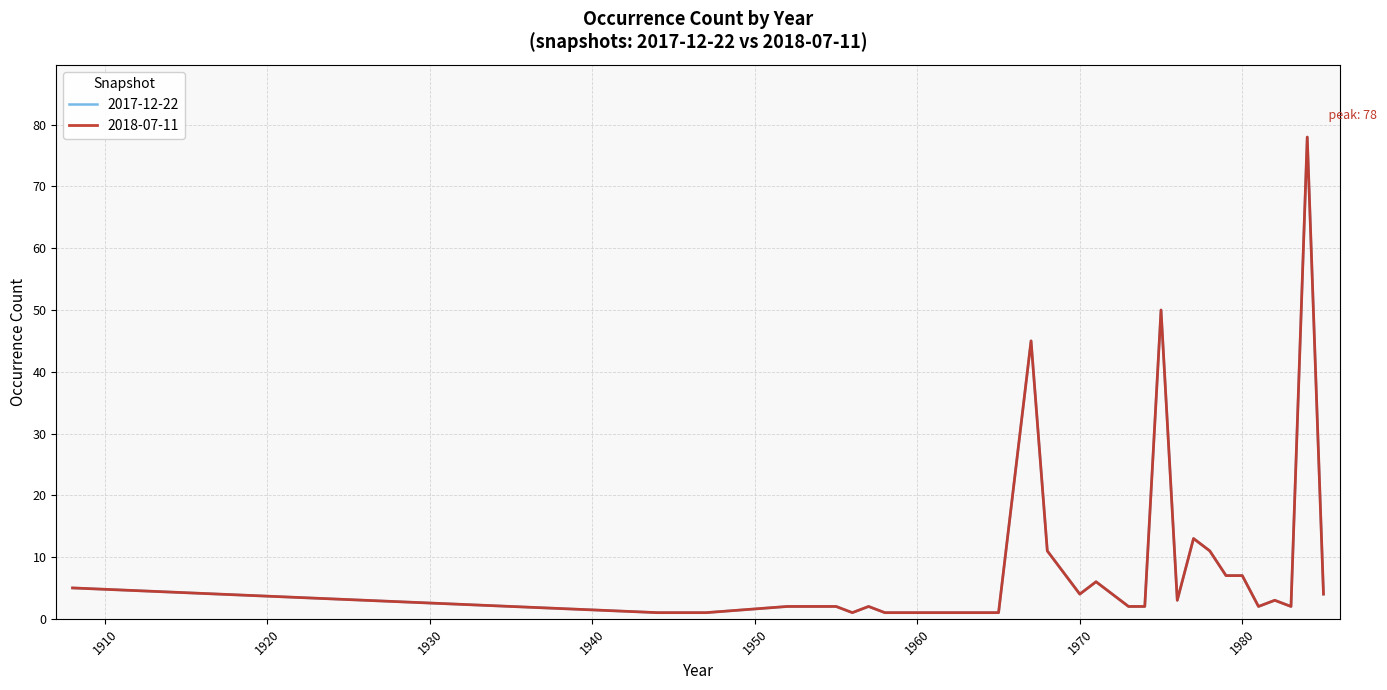

What is the highest value of the 2018-07-11 series?

78